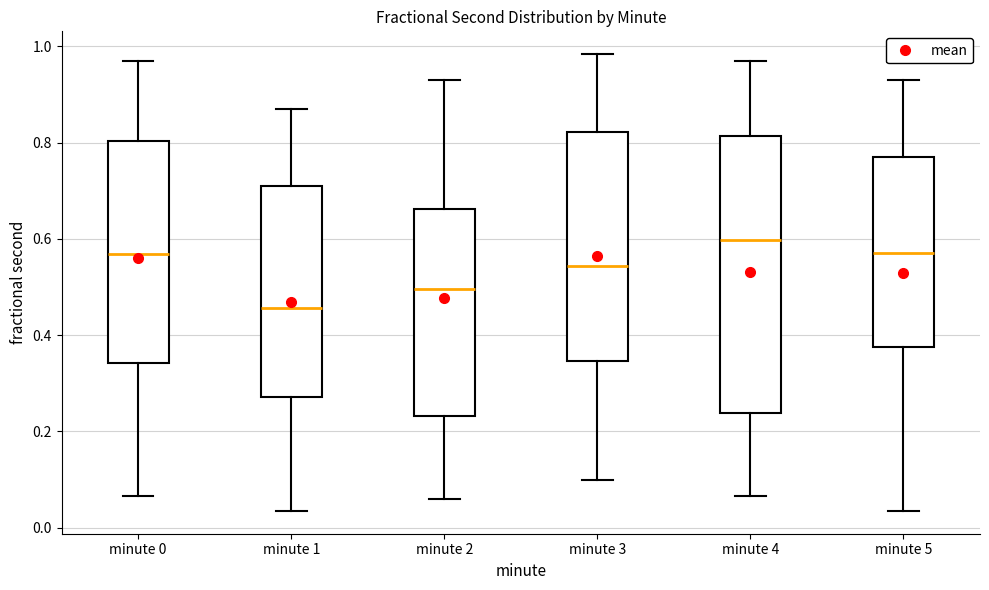

Which box has the lowest median line?

minute 1